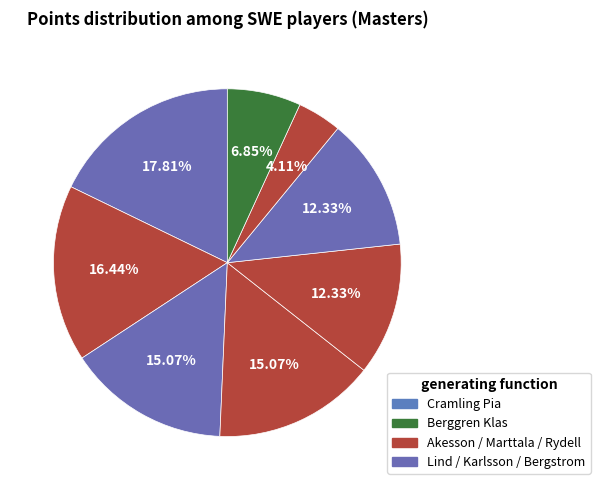

How many slices are in this pie chart?

8